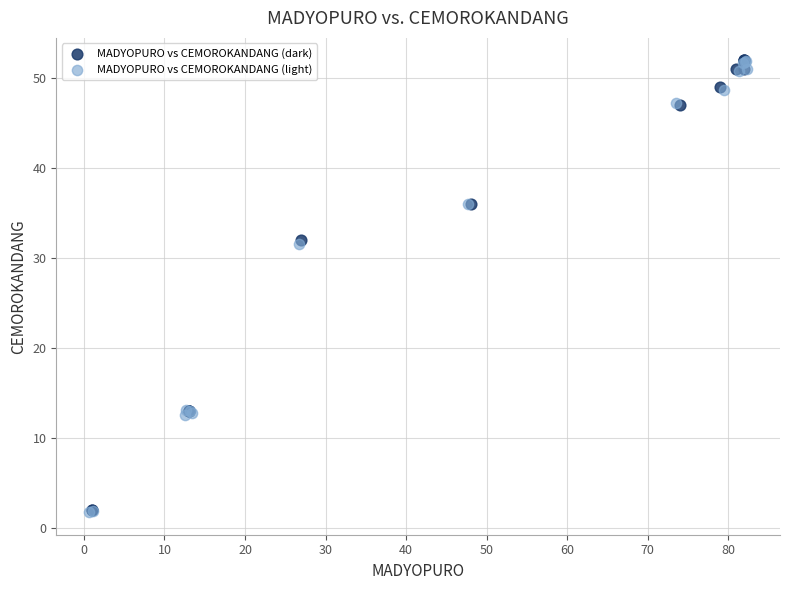

What are all the series names shown in the legend?

MADYOPURO vs CEMOROKANDANG (dark), MADYOPURO vs CEMOROKANDANG (light)